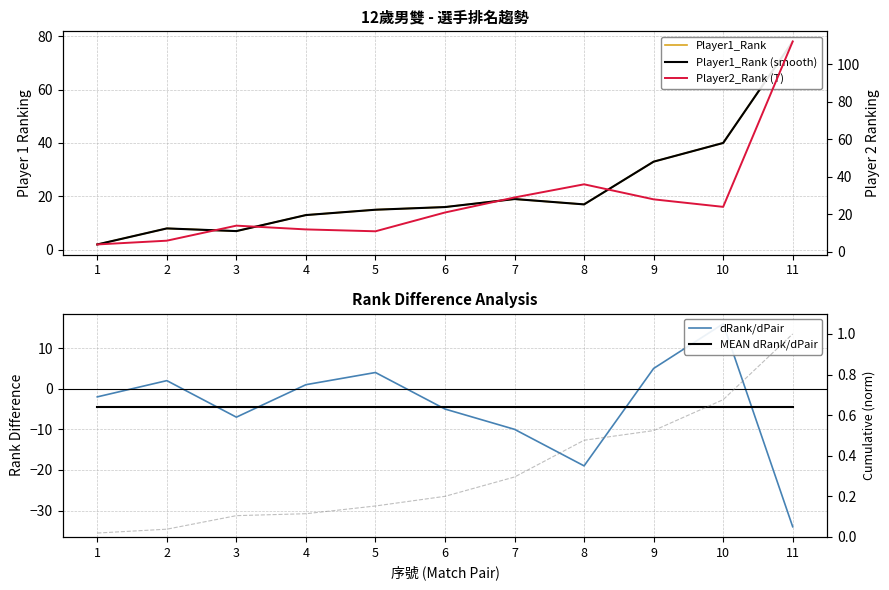

What value does the dRank/dPair series have at 9?

5.0